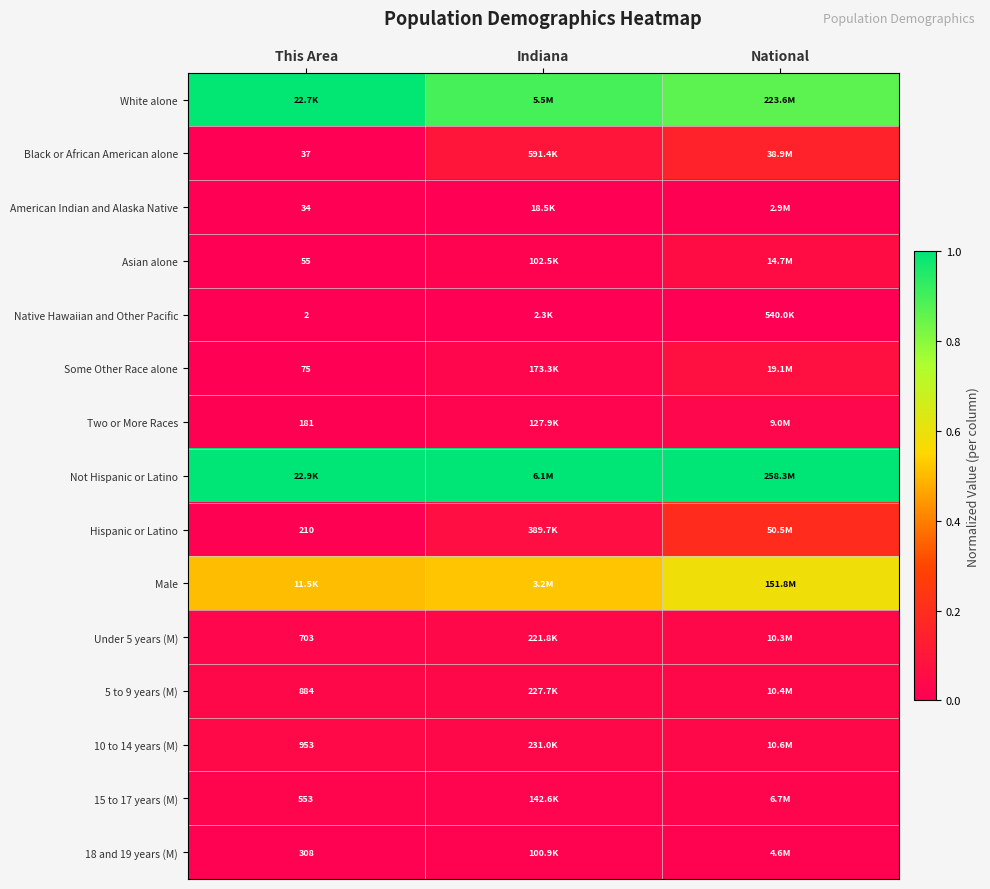

At which category does the chart reach its peak across all series?

This Area